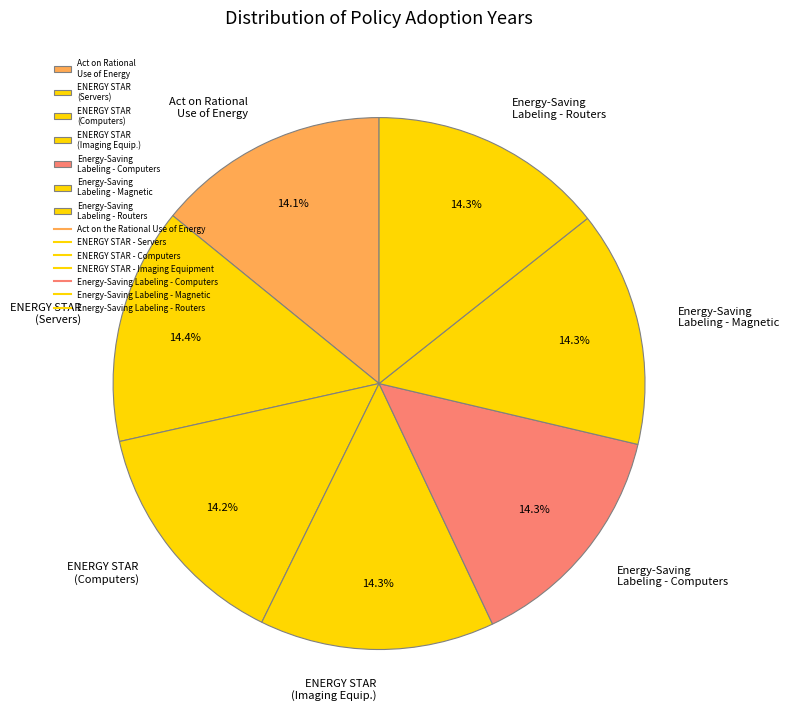

To the nearest percent, what portion does Energy-Saving Labeling - Computers represent?

14%